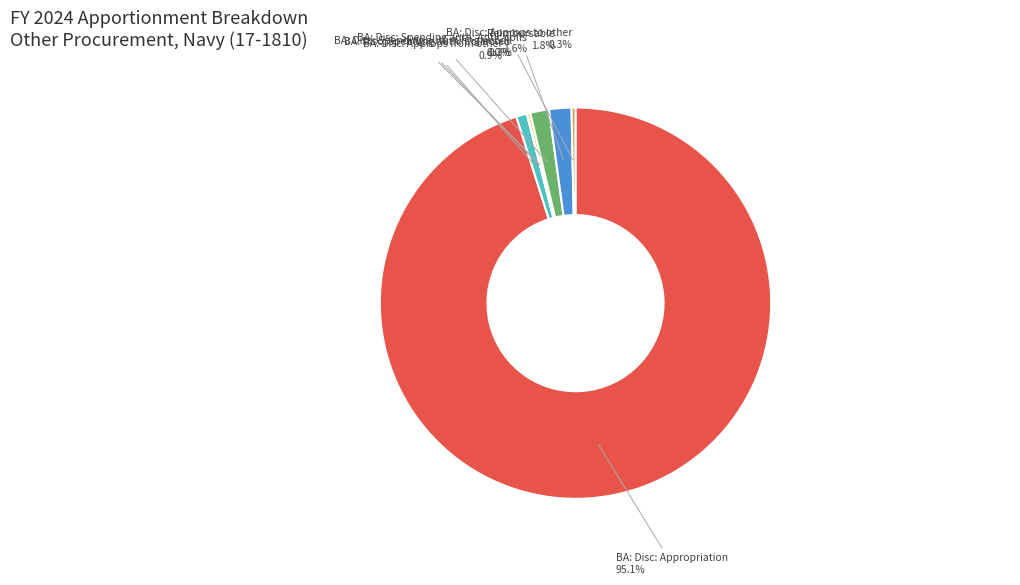

Which slice represents more than half of the pie?

BA: Disc: Appropriation